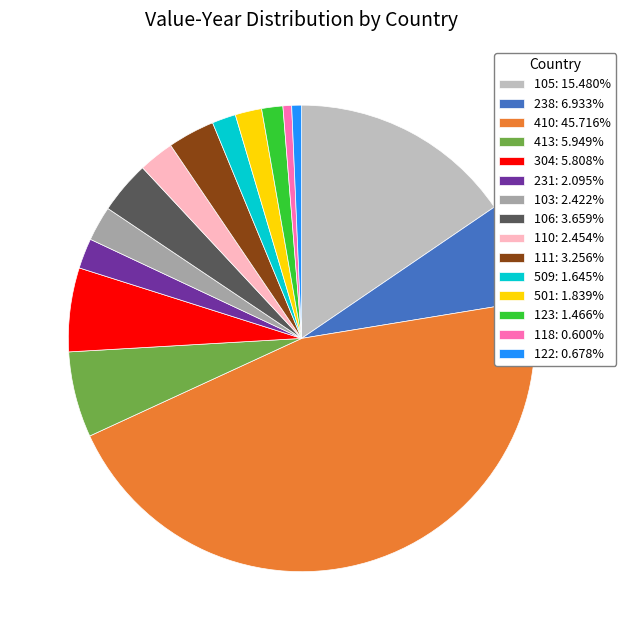

Is there any slice that represents more than half of the pie?

No